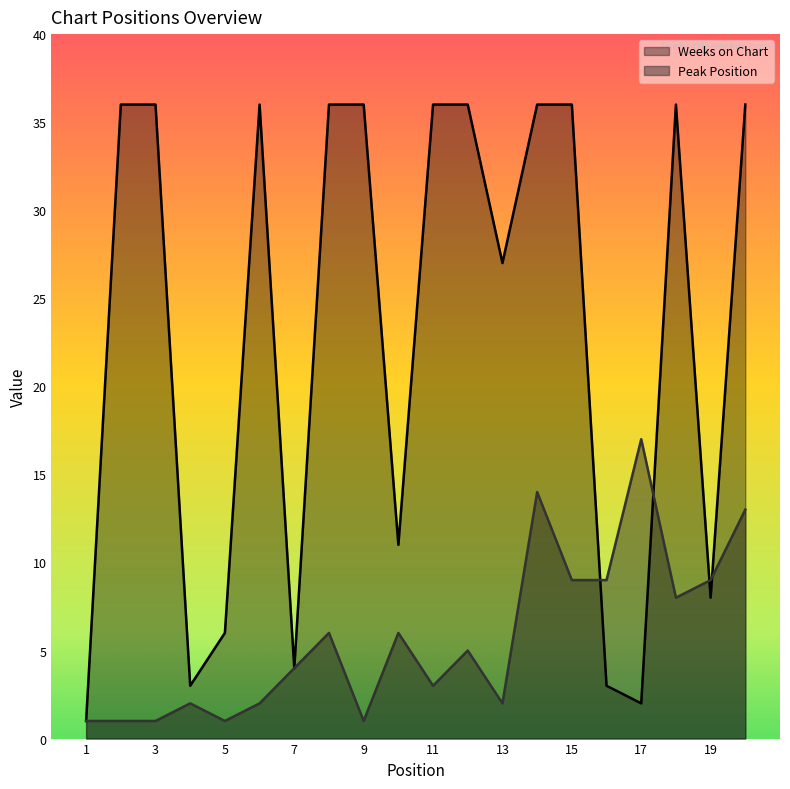

What is the highest value of the Peak Position series?

17